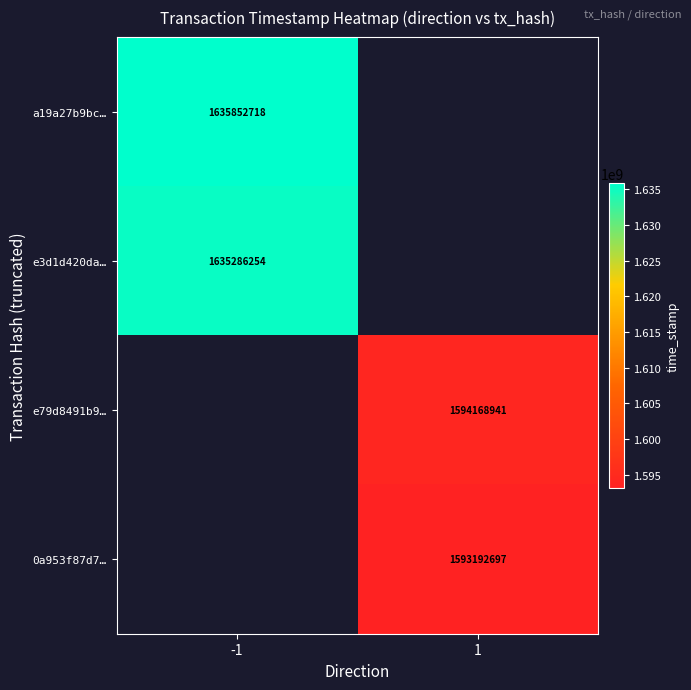

True or false: e3d1d420da… has a value of 1635286254 at -1.

True